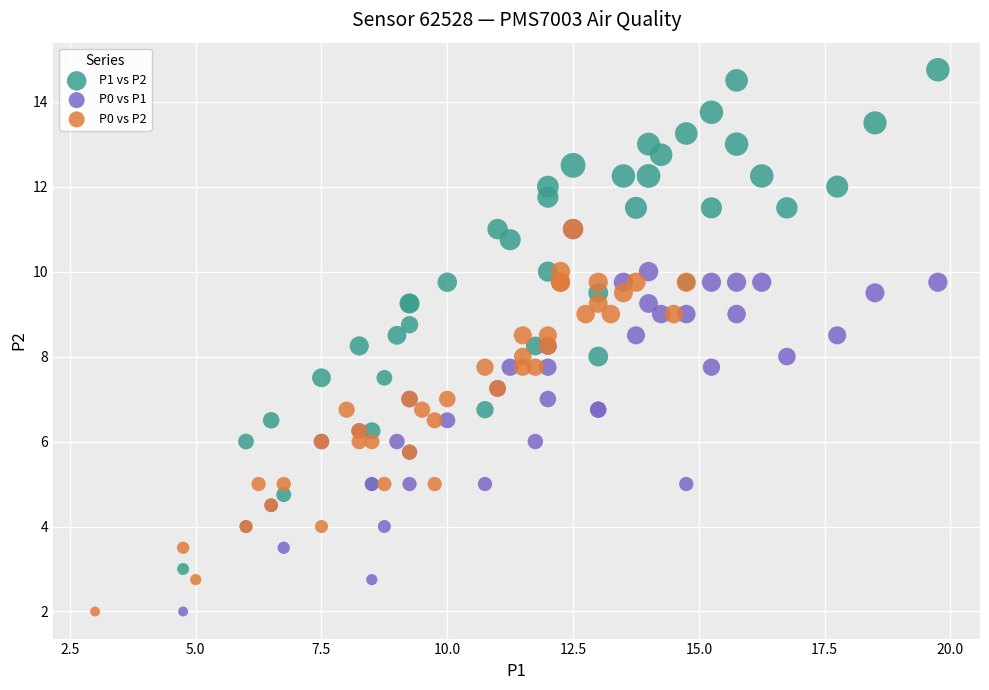

Which series contains the highest Y value?

P1 vs P2